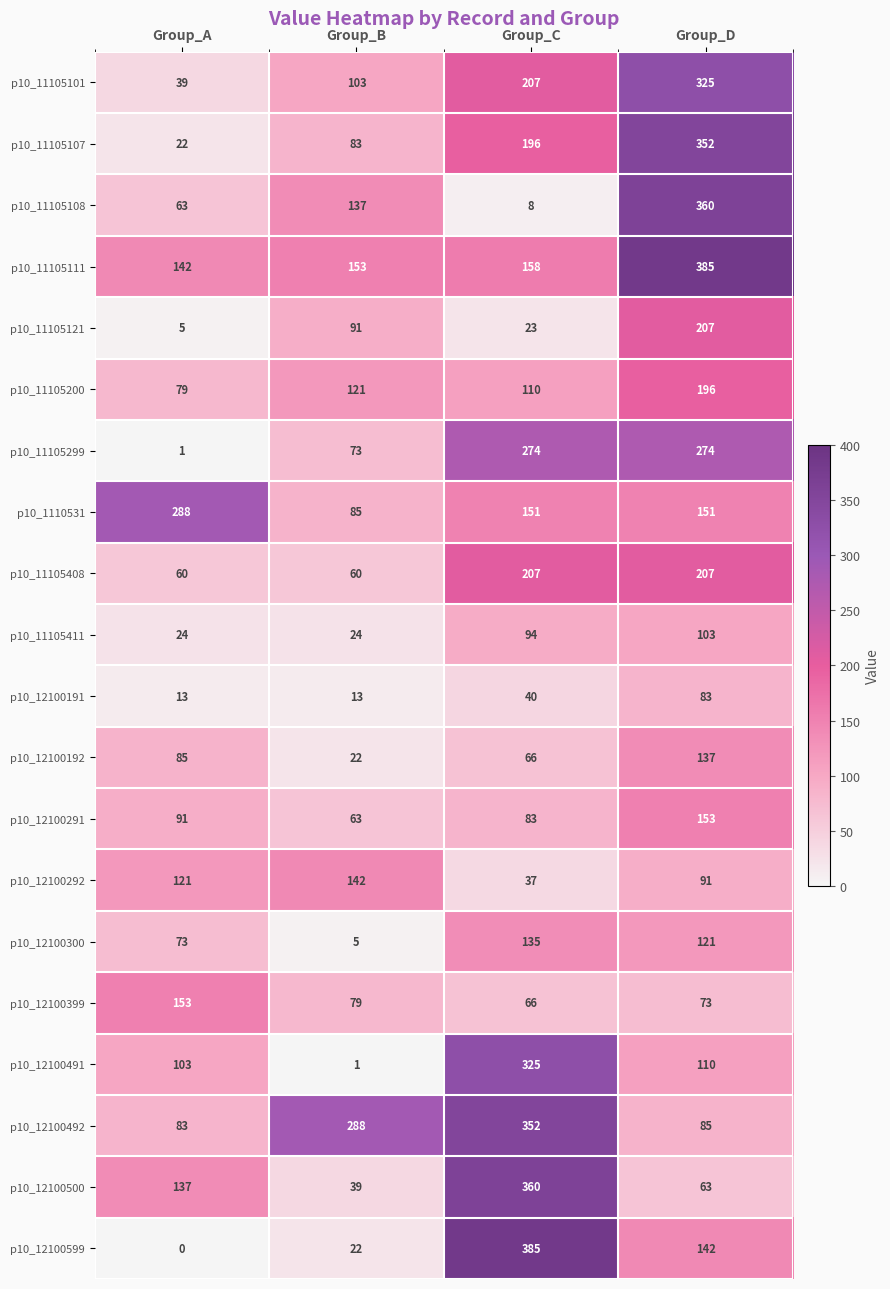

What is the approximate value of p10_12100492 at Group_A, to the nearest 50?

100